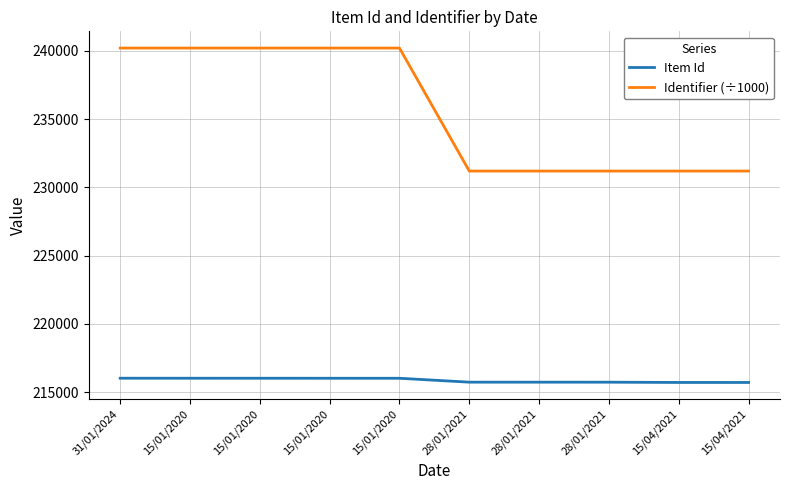

Does the chart display data point markers on the line(s)?

No